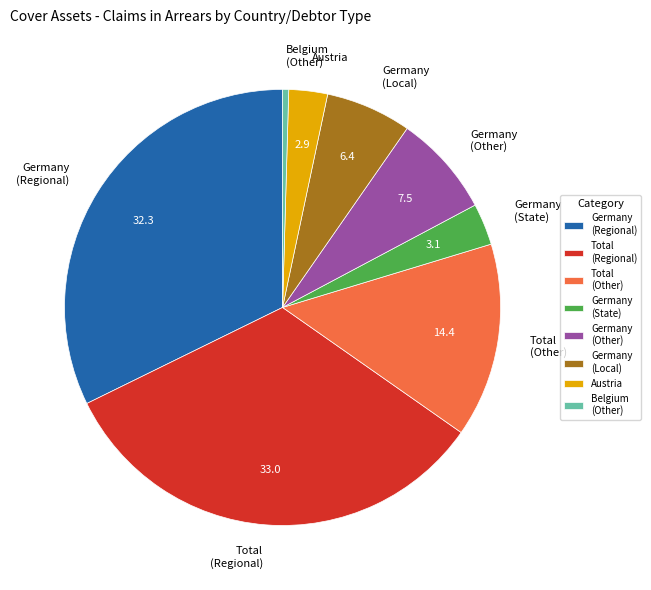

Which slice is the smallest?

Belgium (Other)